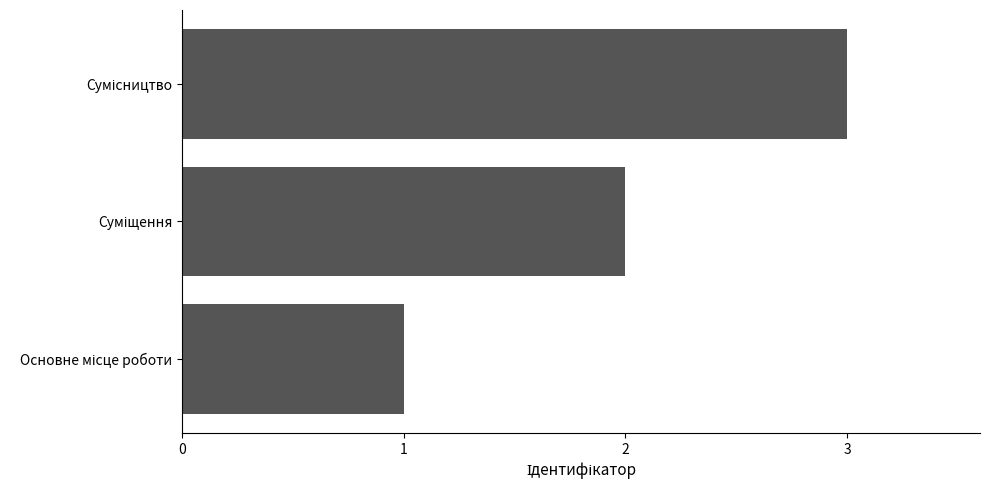

What is the sum of all values?

6